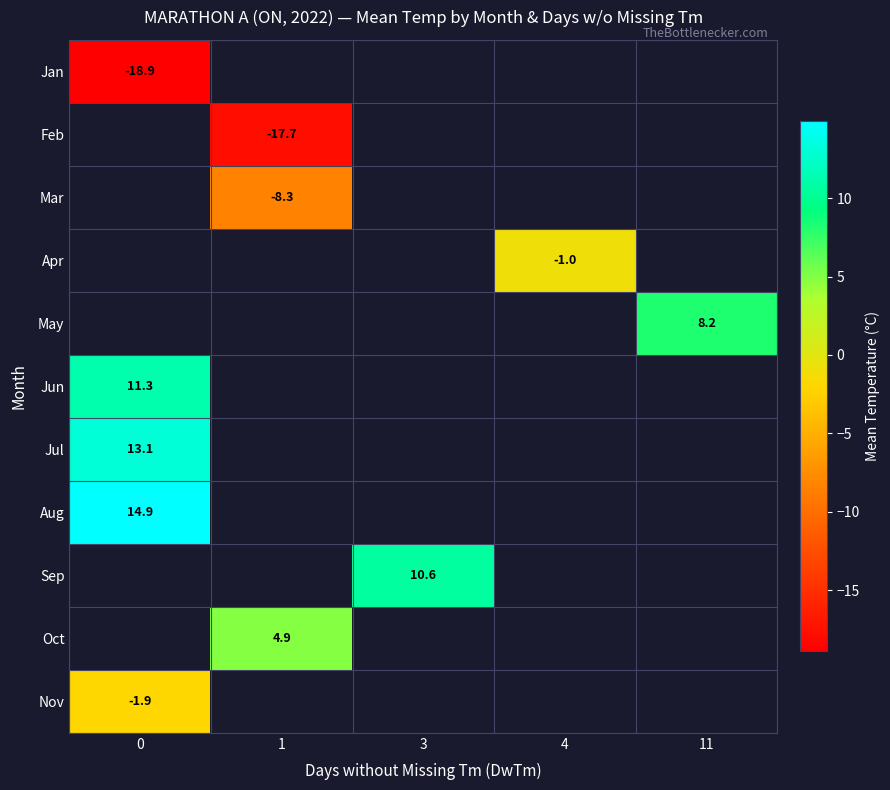

How many series are shown in this chart?

11